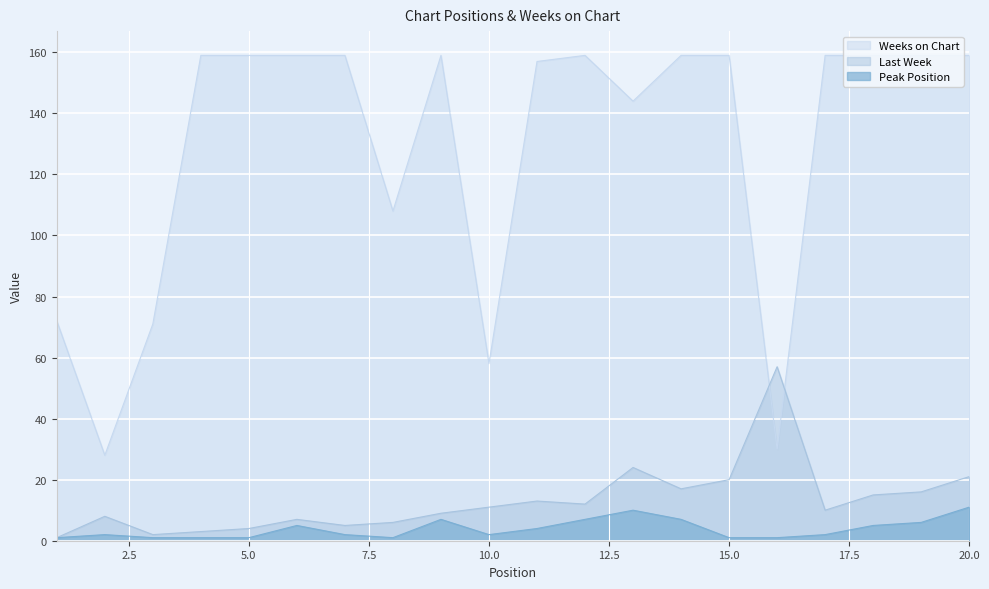

Which series has the largest range (max minus min)?

Weeks on Chart